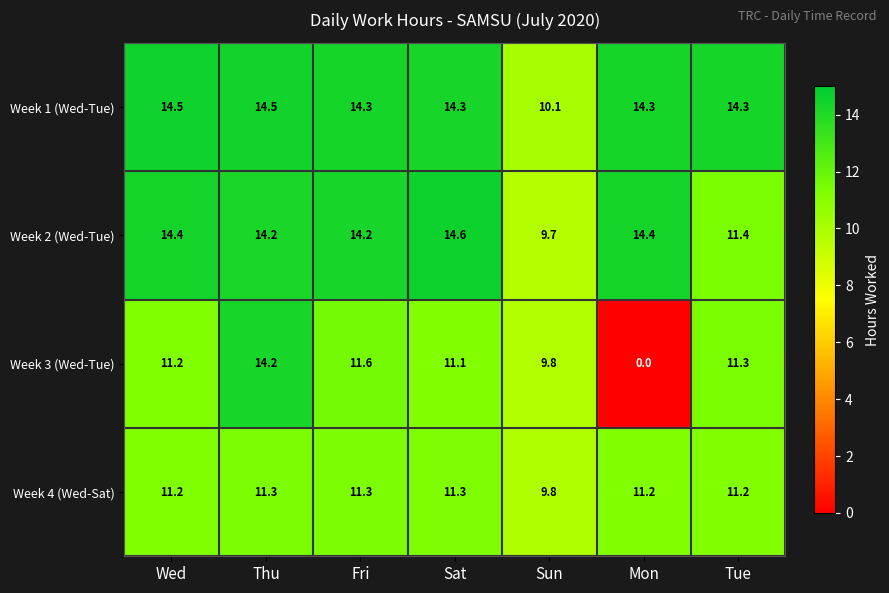

The Week 1 (Wed-Tue) series shows 18.8 at Mon. True or false?

False